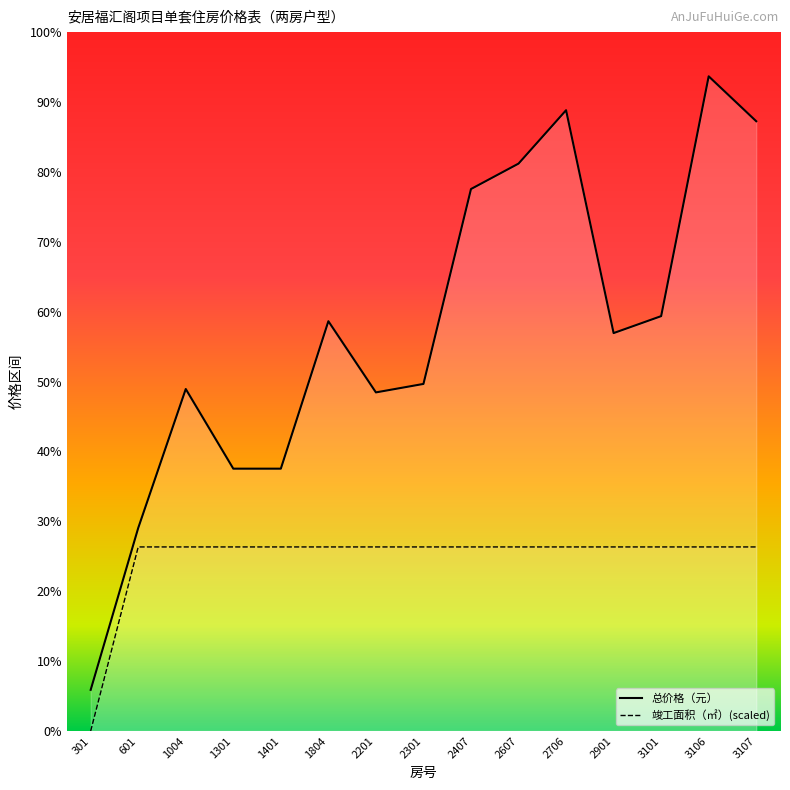

Which series has the largest range (max minus min)?

总价格（元）